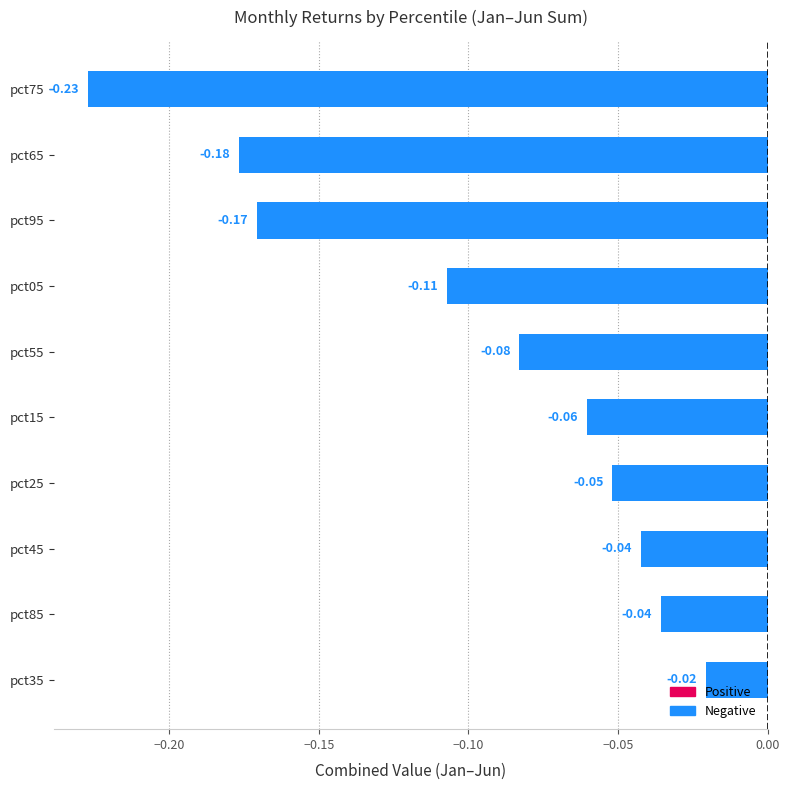

What is the sum of all values?

-1.0